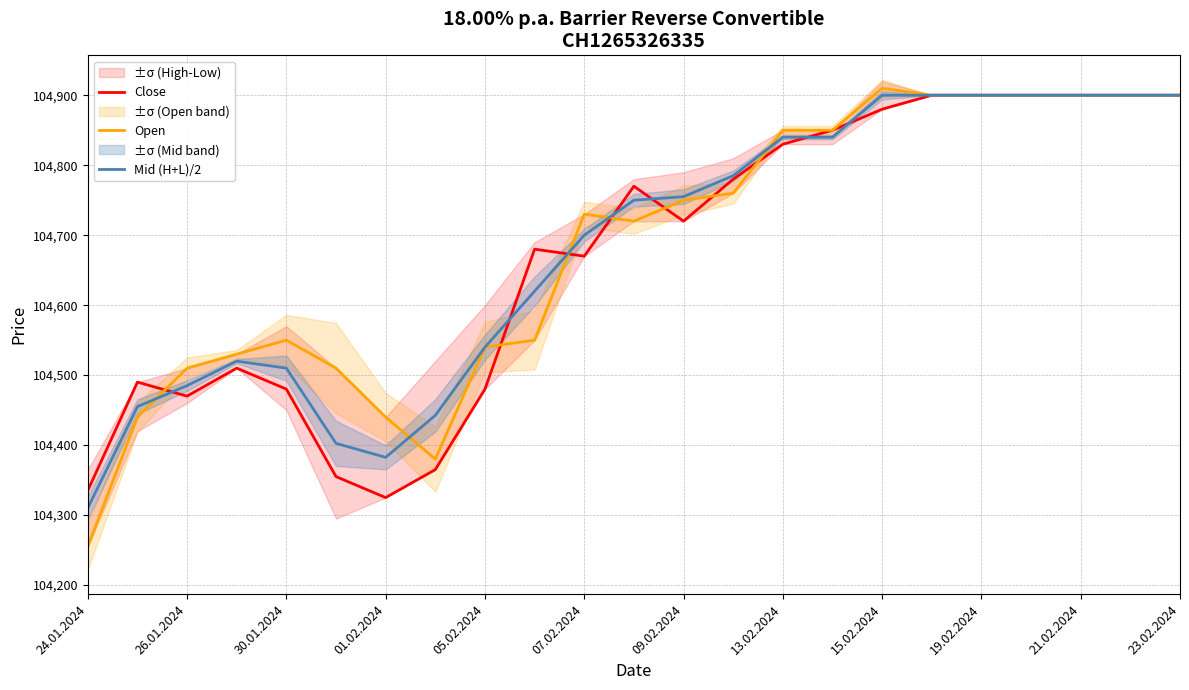

What is the minimum value for Mid (H+L)/2?

104310.0